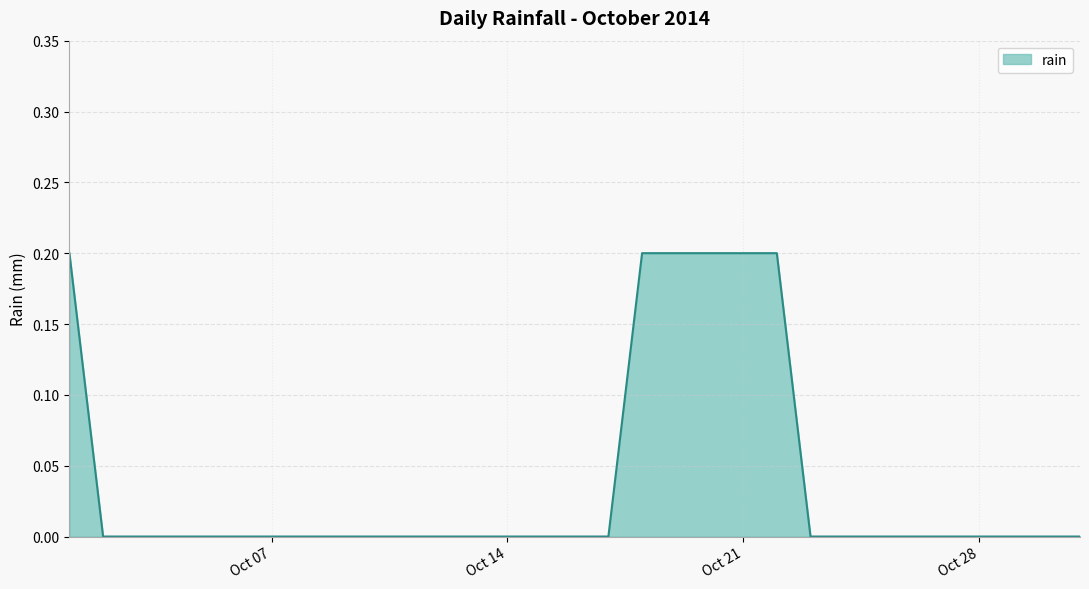

At which category does the chart reach its peak across all series?

2014-10-01